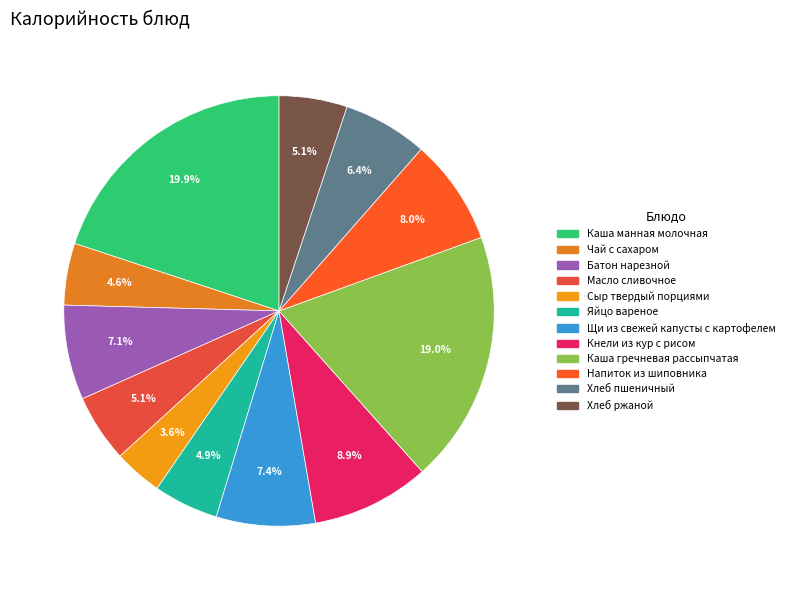

To the nearest percent, what portion does Яйцо вареное represent?

5%